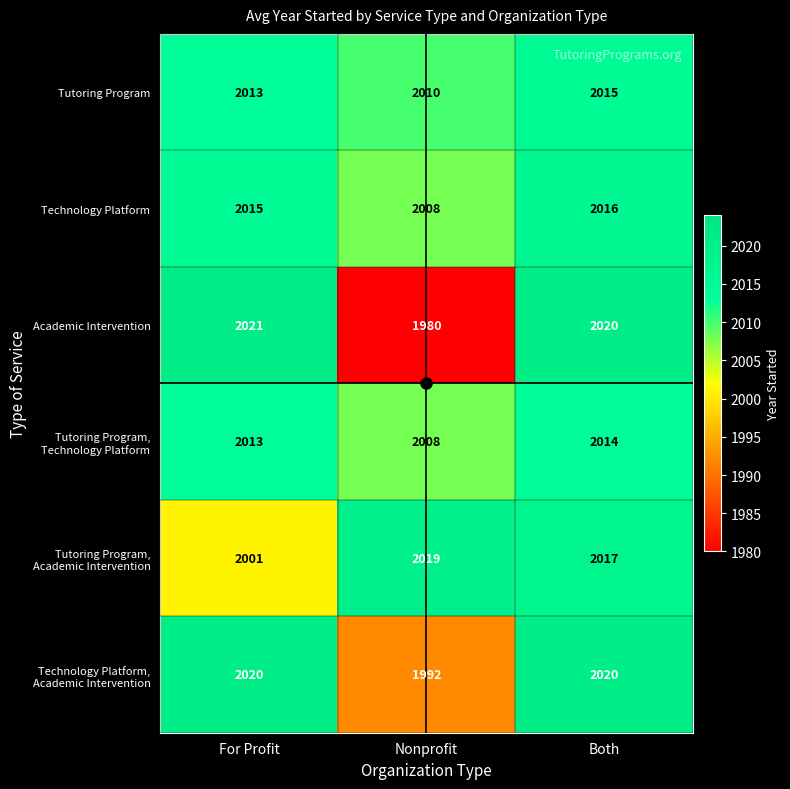

What is the difference between the Academic Intervention values at Both and Nonprofit?

40